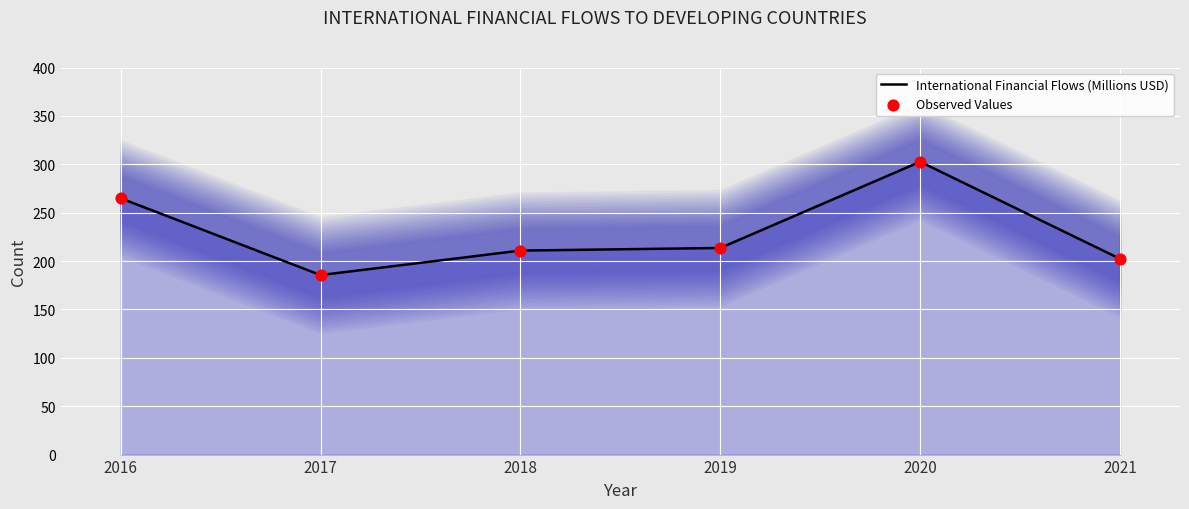

Which series has the largest total across all categories?

International Financial Flows (Millions USD)